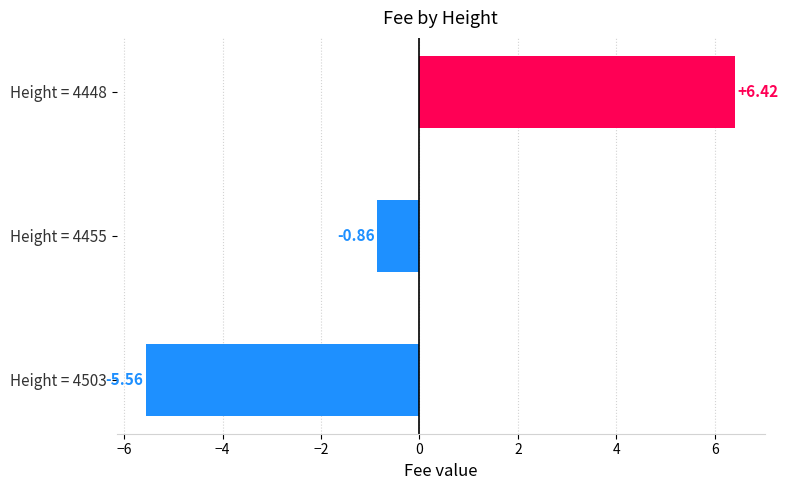

How many values exceed 0?

1